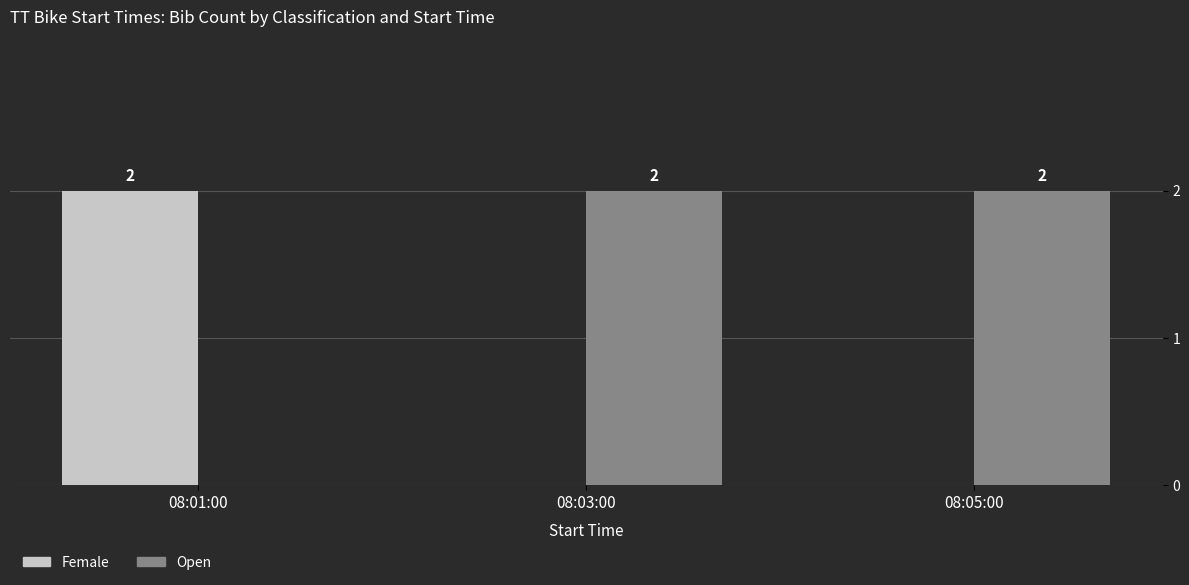

Reading left to right, what are all the values shown in this chart?

Female: 08:01:00=2	08:03:00=0	08:05:00=0
Open: 08:01:00=0	08:03:00=2	08:05:00=2